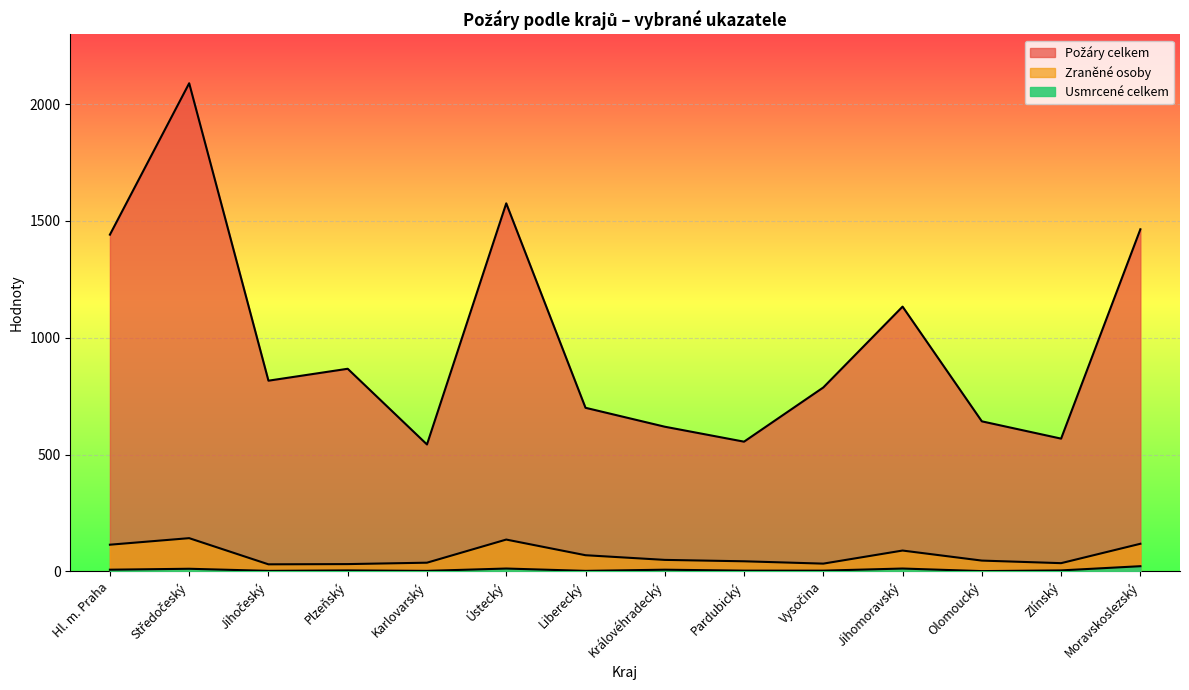

Is it true that Zraněné osoby equals 13 at Karlovarský?

False